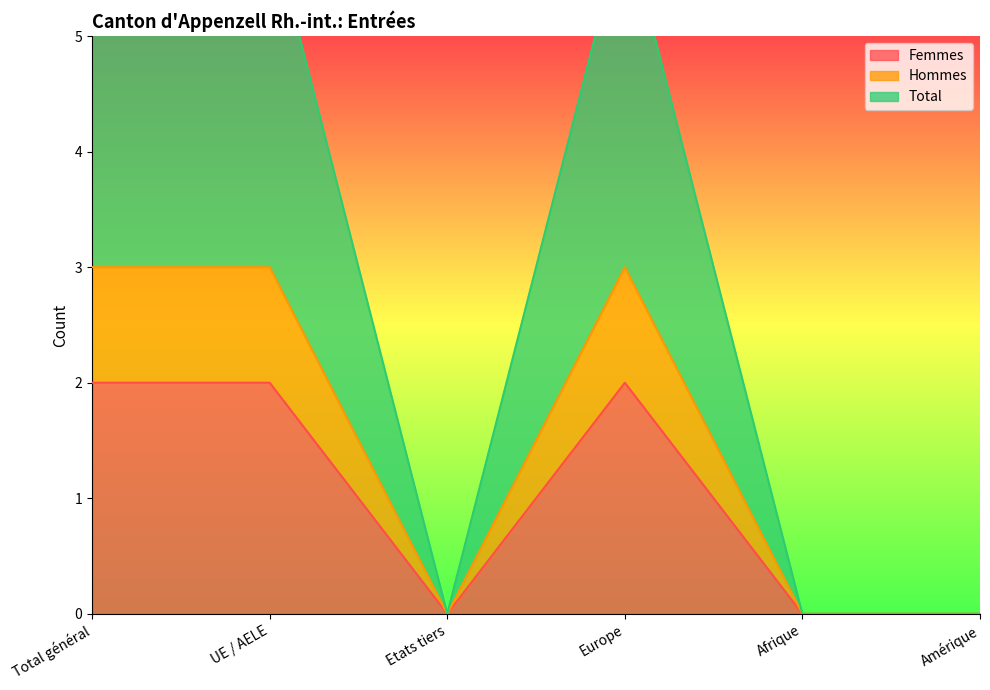

True or false: Total and Femmes cross at least once.

False